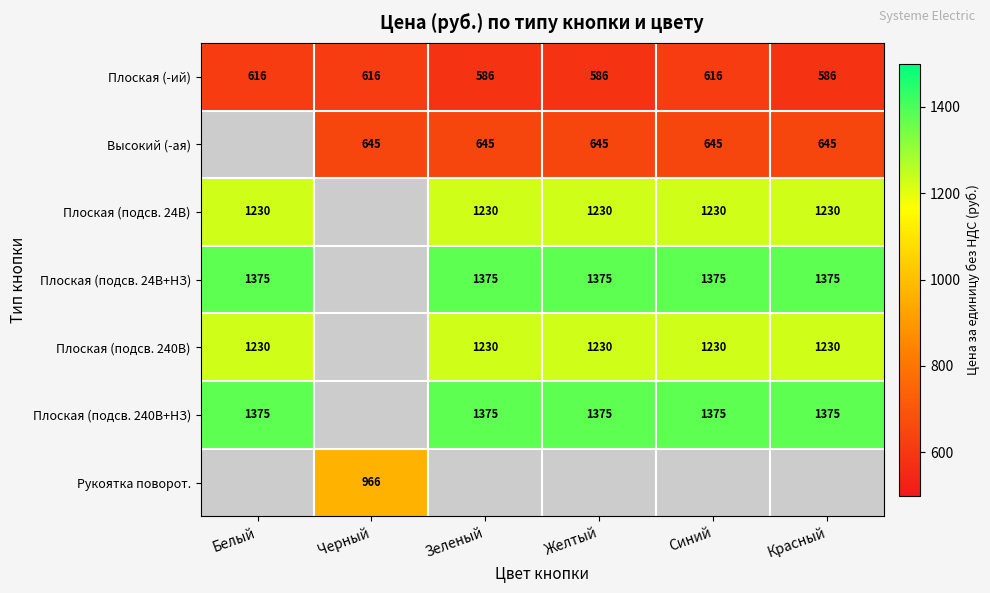

True or false: Плоская (подсв. 240В+НЗ) has a value of 1375.0 at Красный.

True